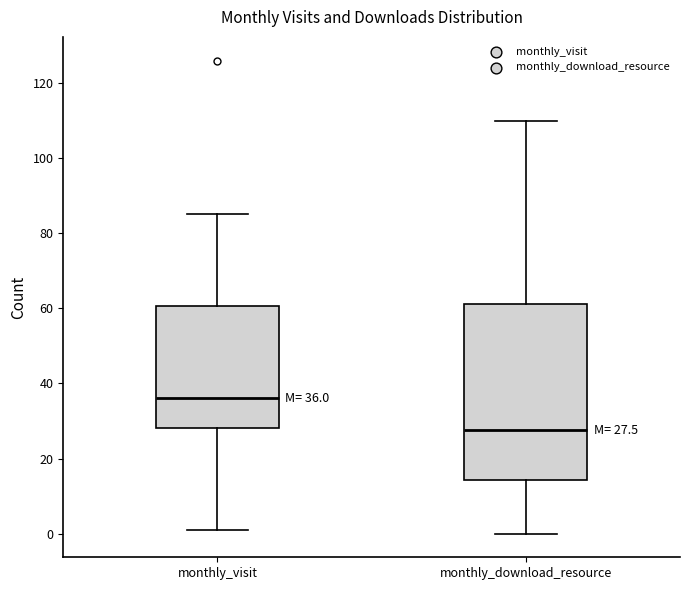

Which box is the tallest, from its lower edge to its upper edge?

monthly_download_resource